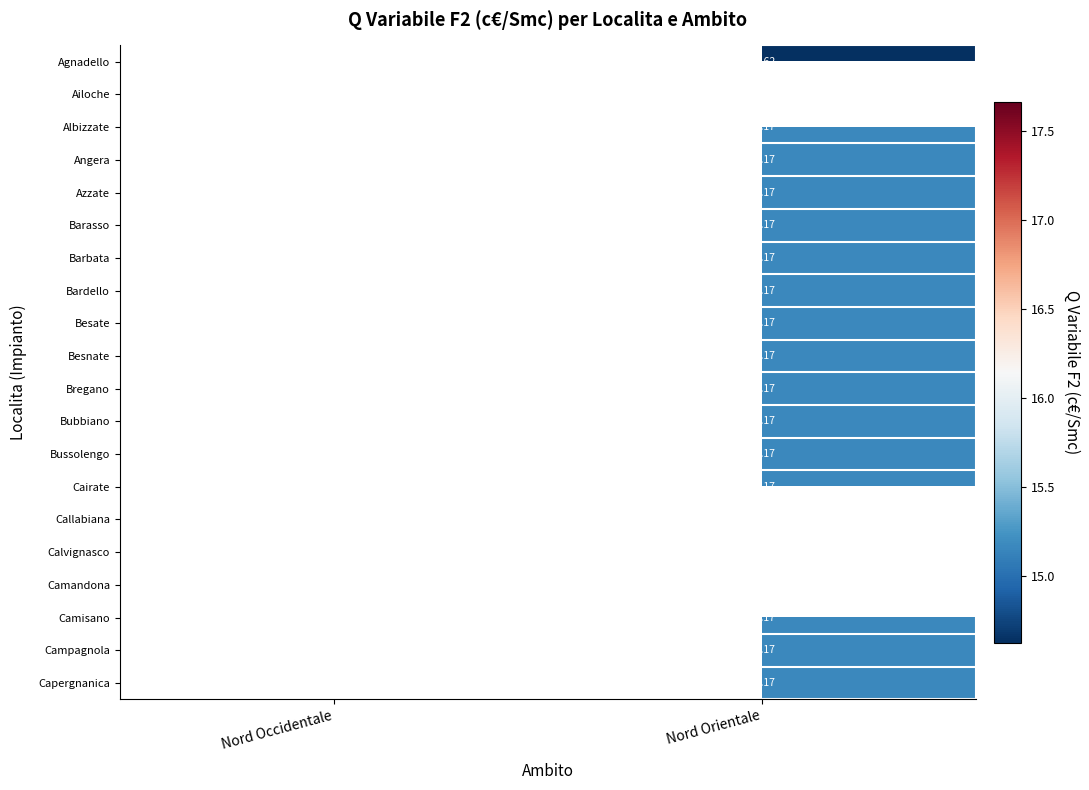

List the labels in order of Bubbiano value, smallest first.

Nord Occidentale, Nord Orientale